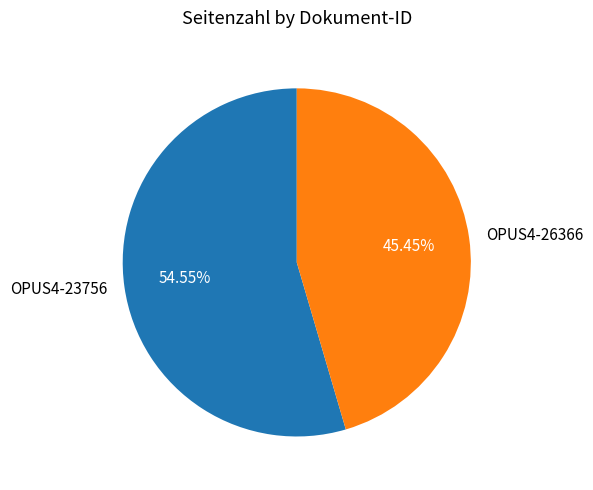

Combined, do OPUS4-26366 and OPUS4-23756 account for over 50%?

Yes